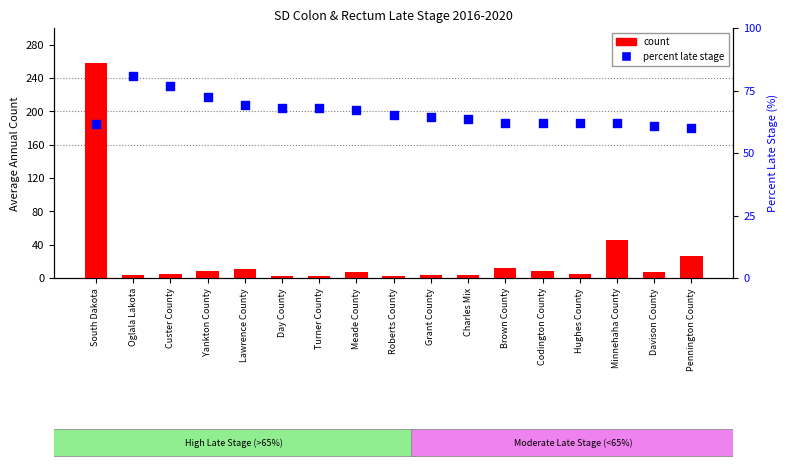

What is the total value across all series at Minnehaha County?

107.9